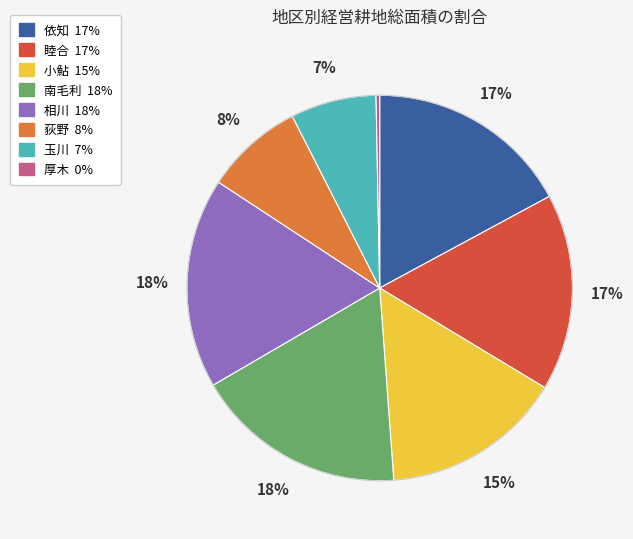

Do 厚木 and 南毛利 together represent more than half of the pie?

No